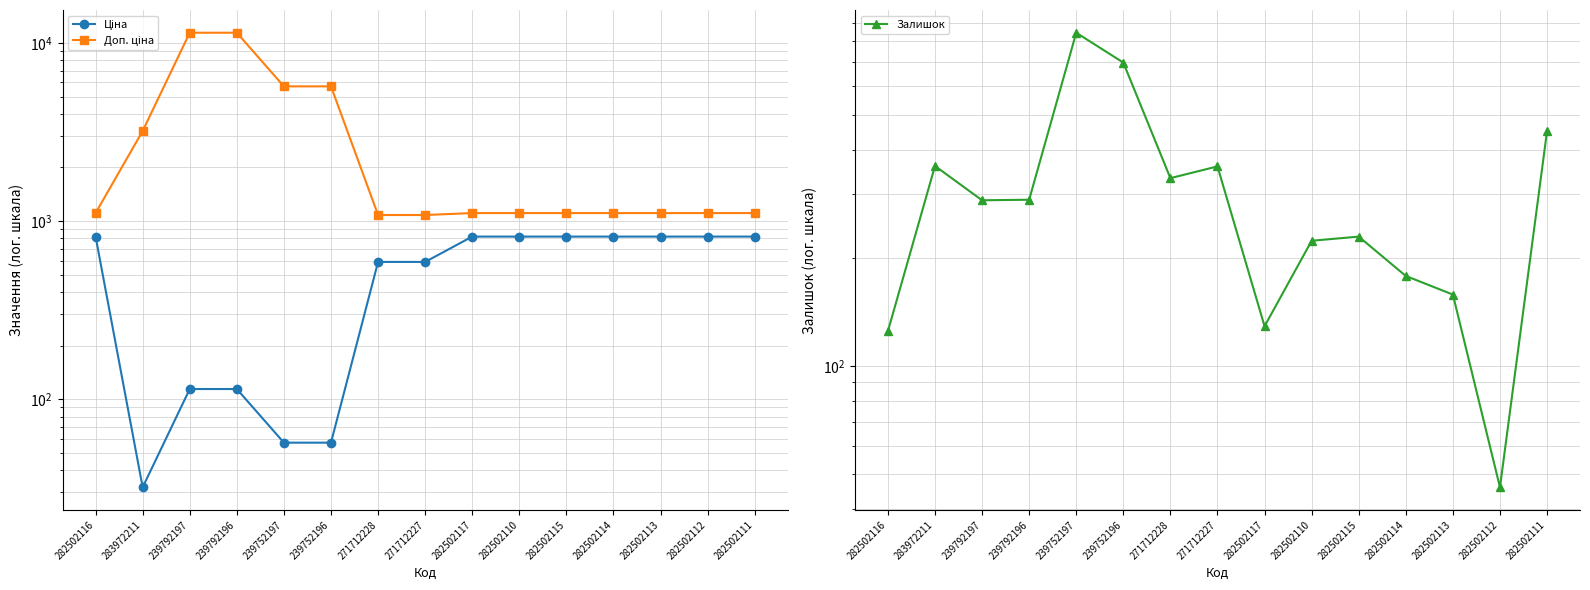

What position from the right is 282502110?

6